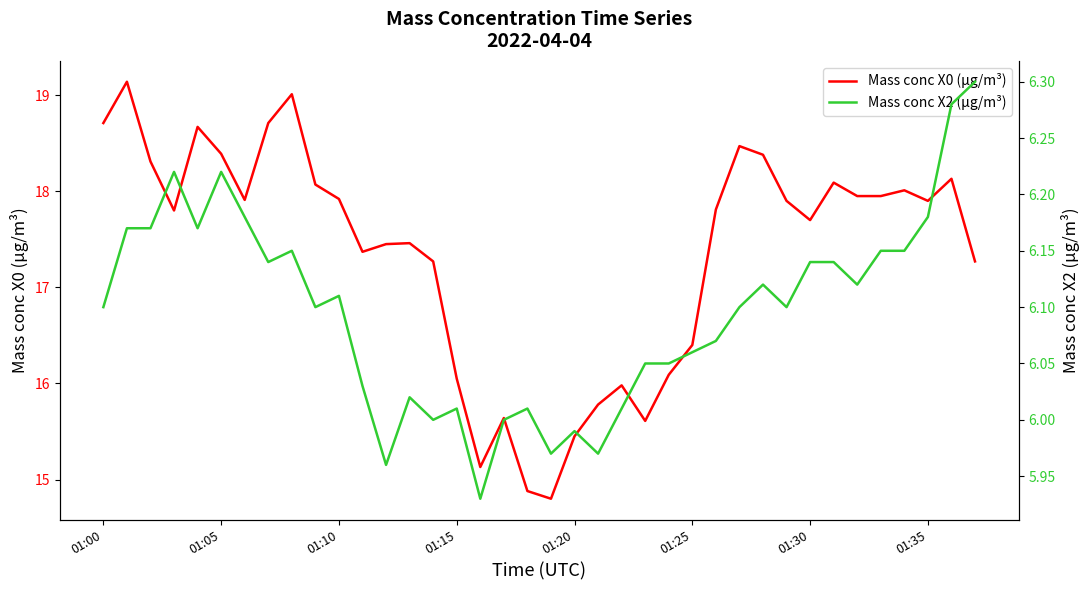

In Mass conc X0 (μg/m³), how many points are lower than both neighbors (excluding endpoints)?

8